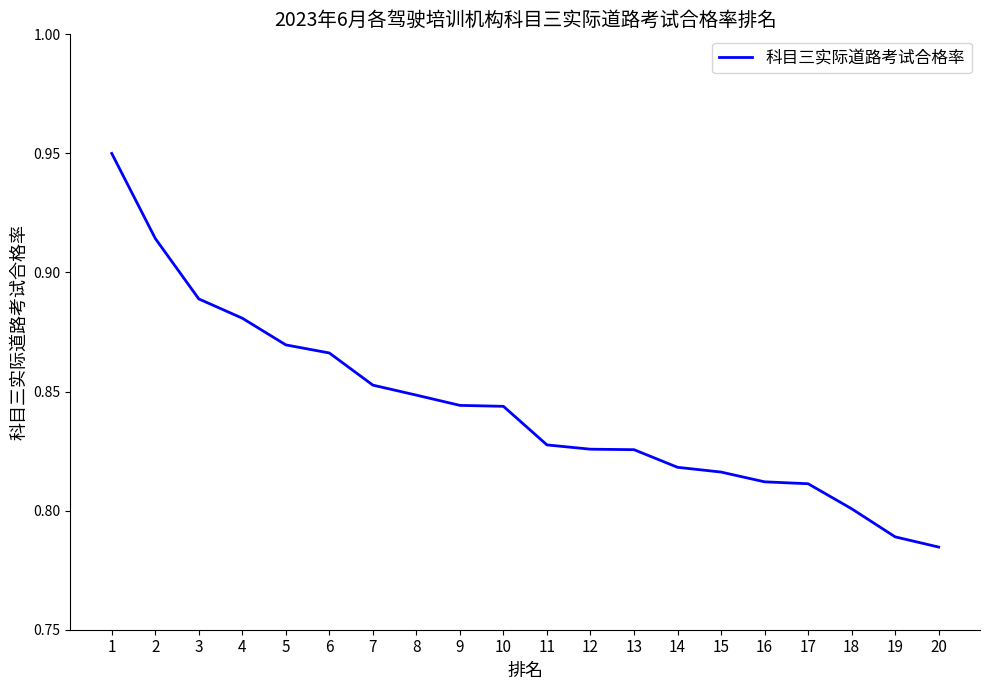

Which label corresponds to the largest value in the chart?

1